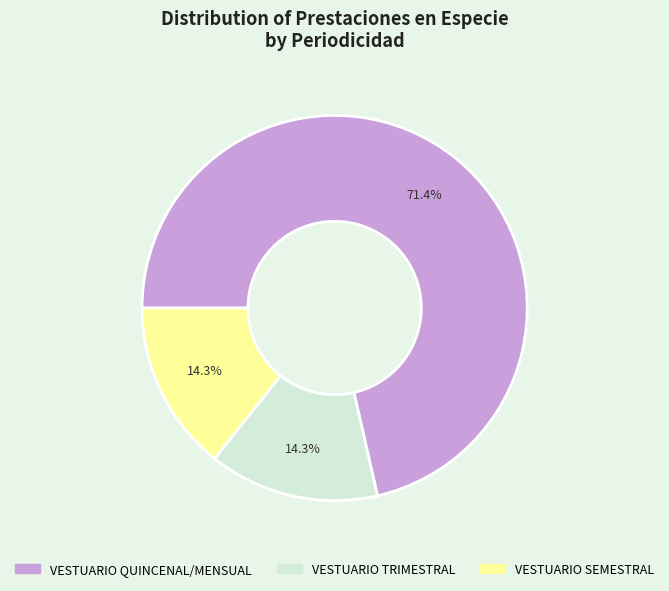

To the nearest percent, what is the average slice percentage?

33%